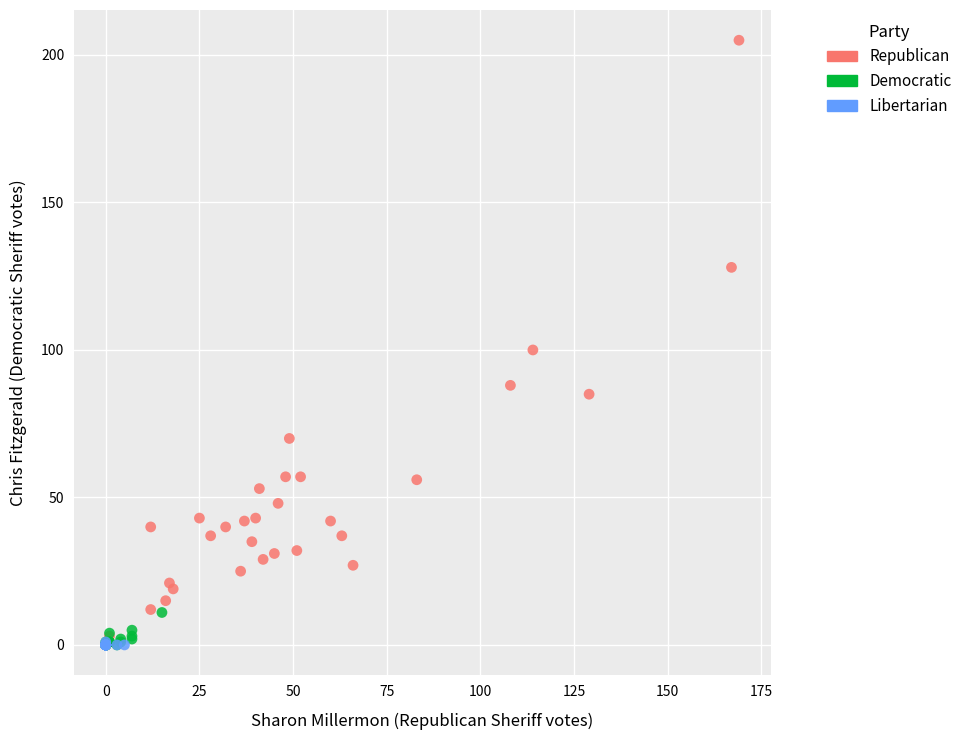

Which series has the largest Y range (max minus min)?

Republican